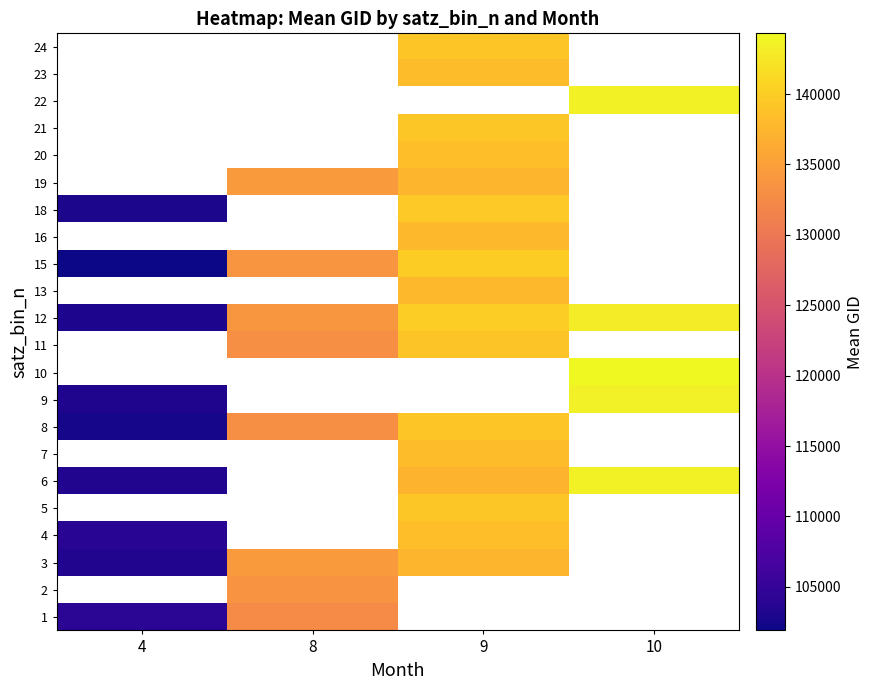

The 18 series shows 183691.2 at 9. True or false?

False